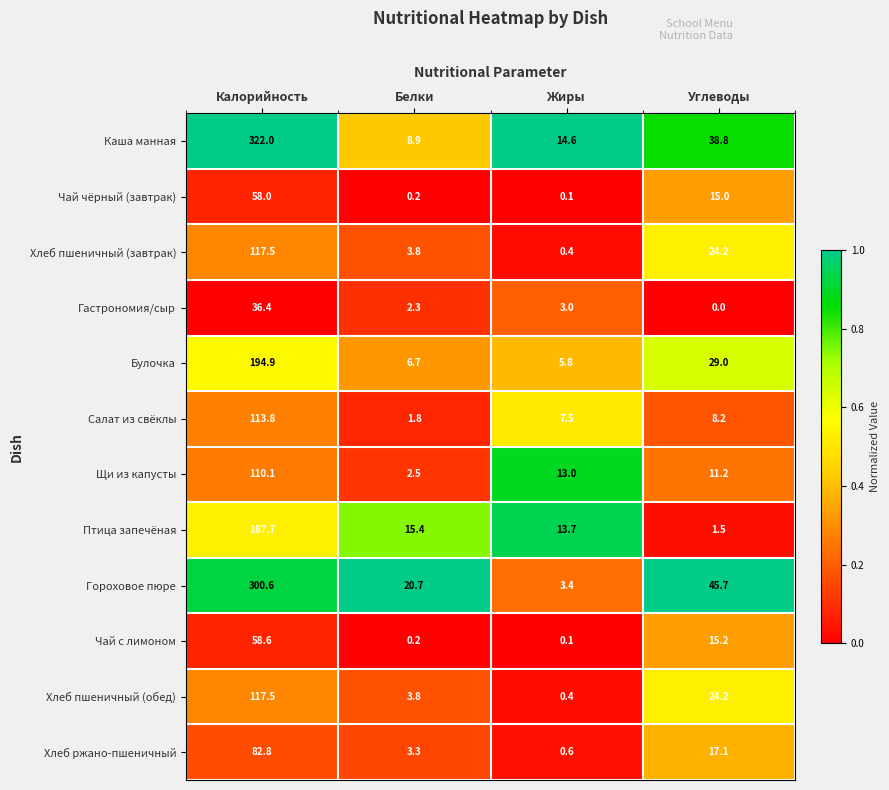

What is the difference between the highest and lowest values at Калорийность?

285.6